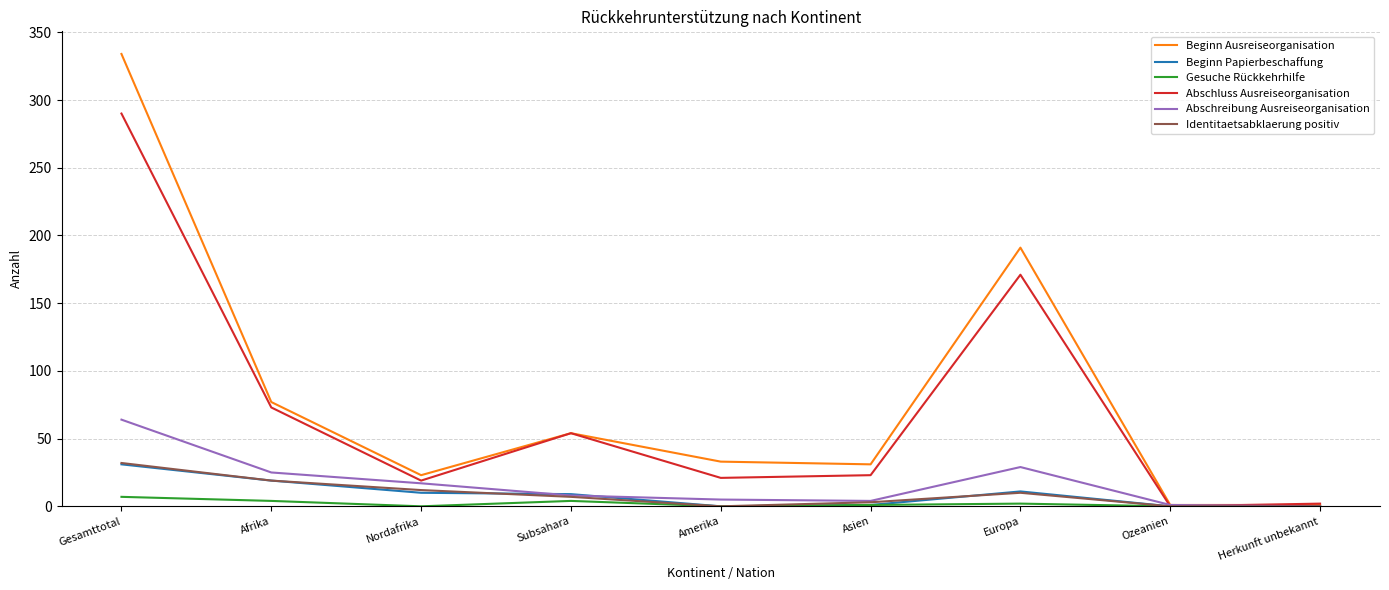

At which label does Abschreibung Ausreiseorganisation reach its peak?

Gesamttotal